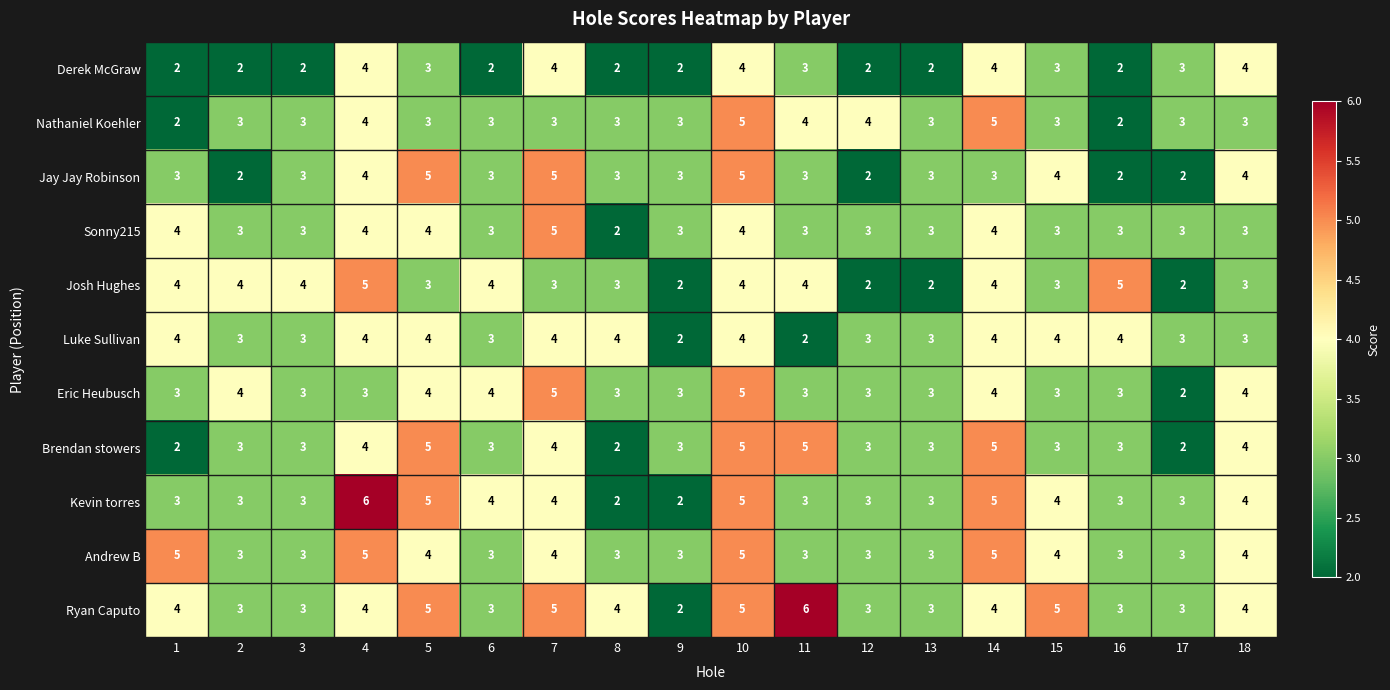

What is the spread (max minus min) of values at 11?

4